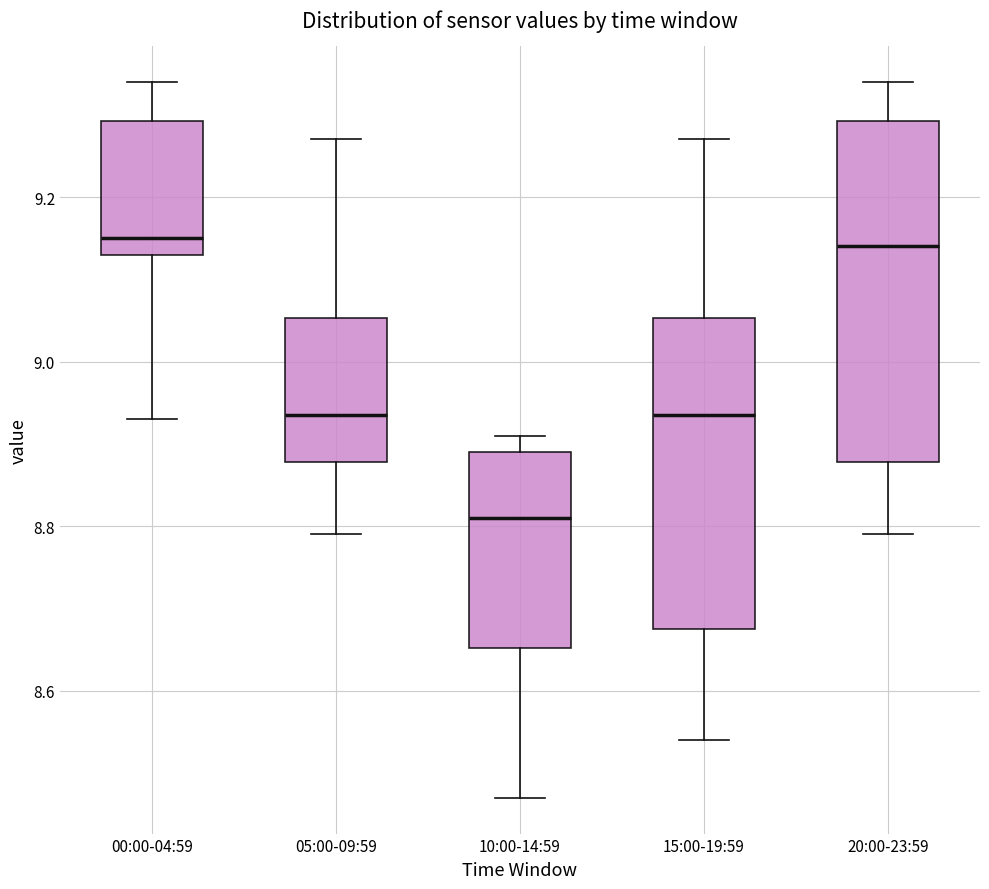

Reading left to right, read every box against the y-axis: the position of its median line, the range the box covers, and the ends of its whiskers. The values are not printed on the chart, so give them approximately, as read against the axis.

00:00-04:59: median 9.16, box 9.14 to 9.30, whiskers 8.94 to 9.34
05:00-09:59: median 8.94, box 8.88 to 9.06, whiskers 8.80 to 9.28
10:00-14:59: median 8.82, box 8.66 to 8.90, whiskers 8.48 to 8.92
15:00-19:59: median 8.94, box 8.68 to 9.06, whiskers 8.54 to 9.28
20:00-23:59: median 9.14, box 8.88 to 9.30, whiskers 8.80 to 9.34